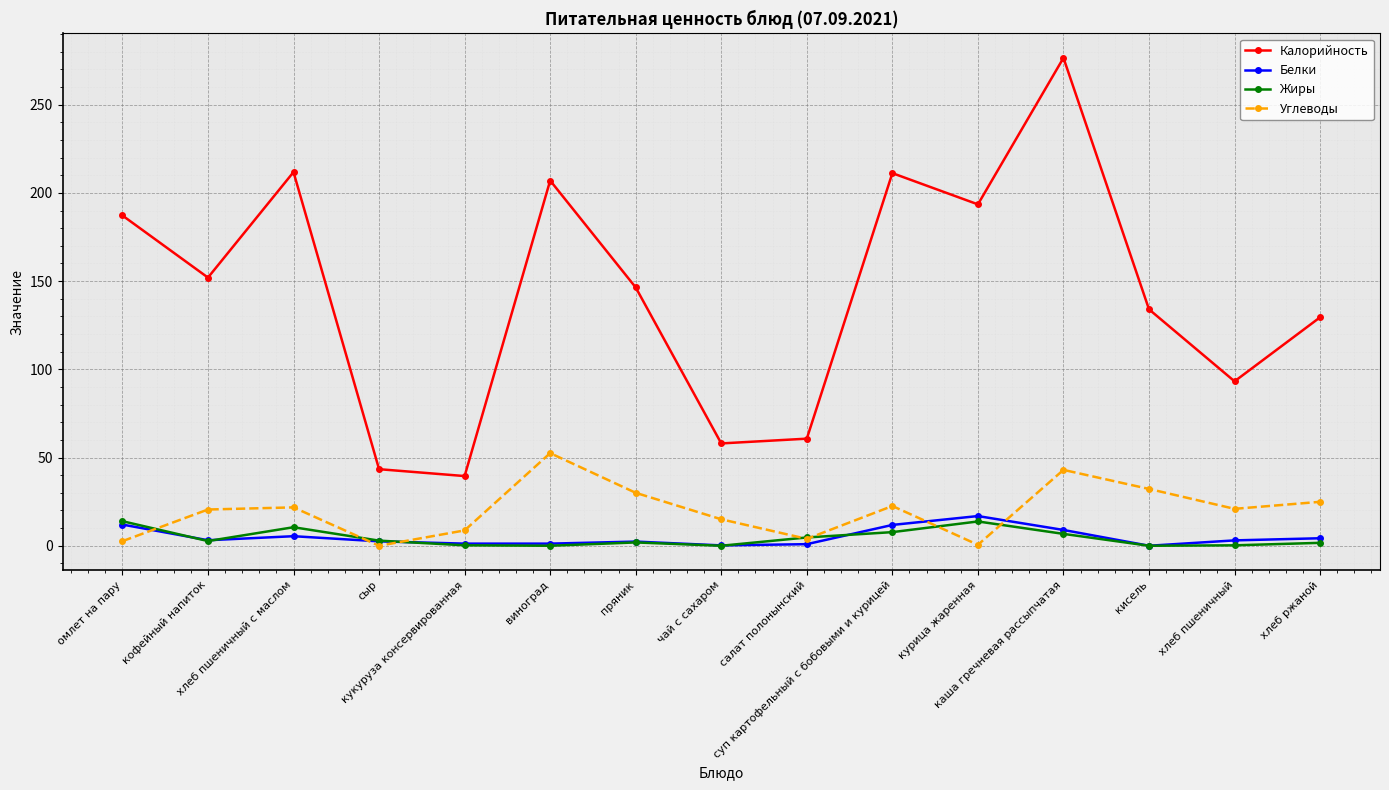

Which series has the largest range (max minus min)?

Калорийность